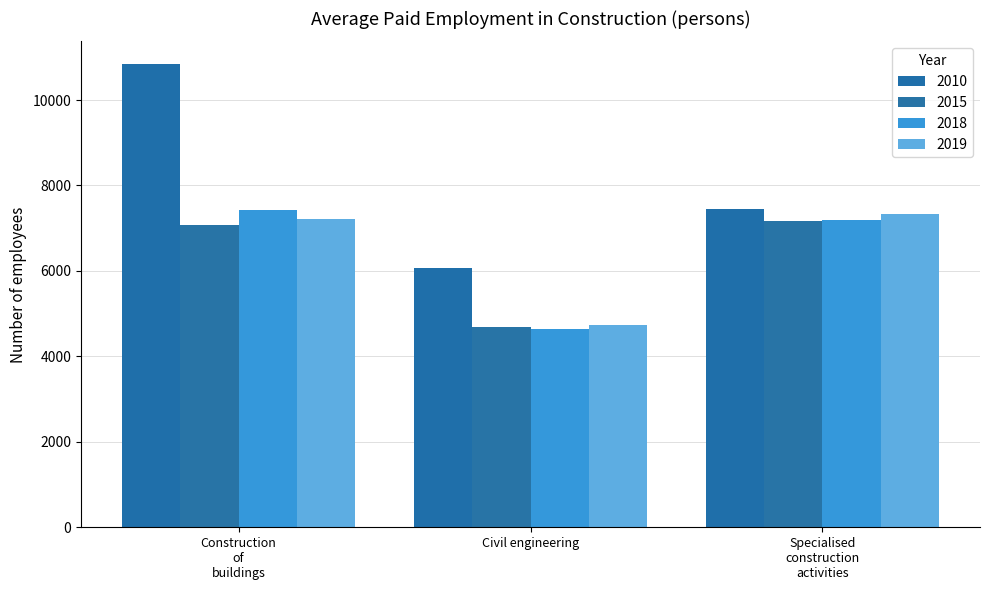

Reading left to right, what are all the values shown in this chart?

2010: 10831	6059	7446
2015: 7085	4684	7164
2018: 7422	4632	7185
2019: 7210	4744	7342